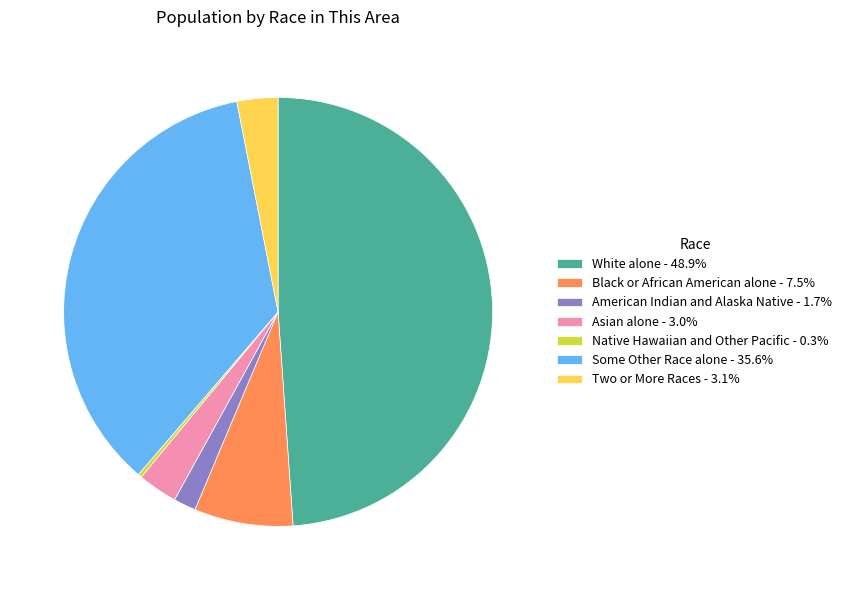

What is the ratio of the value at American Indian and Alaska Native - 1.7% to the value at Asian alone - 3.0%?

0.6